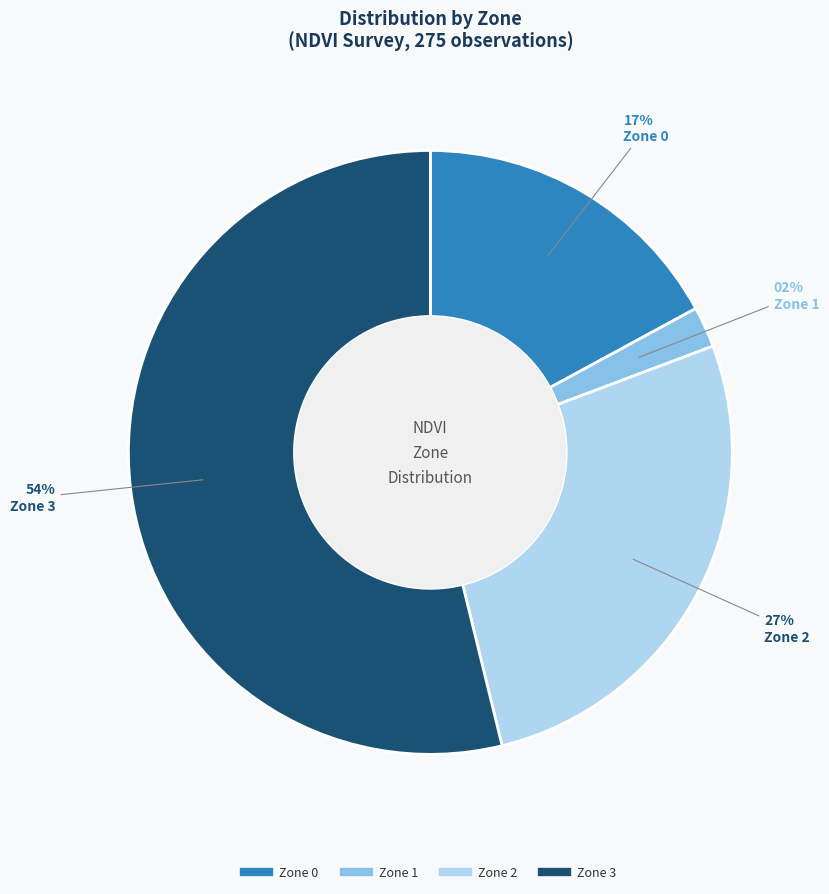

True or false: Zone 3 accounts for 54% of the total.

True